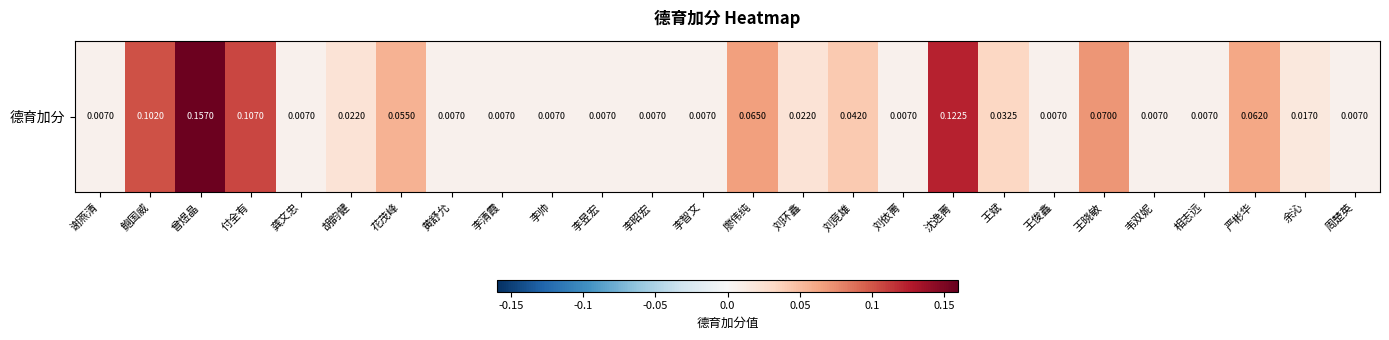

List the labels in order of value, smallest first.

谢燕清, 龚文忠, 黄舒允, 李清霞, 李帅, 李昱宏, 李昭宏, 李智文, 刘依菁, 王俊鑫, 韦双妮, 相志远, 周楚英, 余沁, 胡韵健, 刘环鑫, 王斌, 刘竞雄, 花茂峰, 严彬华, 廖伟纯, 王晓敏, 鲍国威, 付全有, 沈逸菁, 曾煜晶